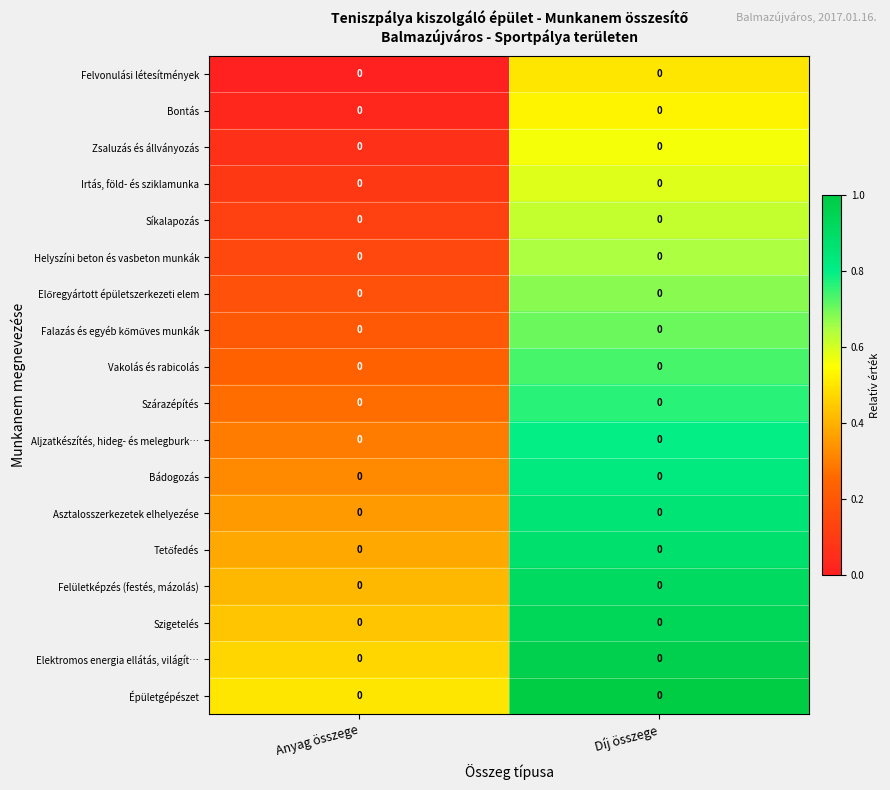

The Vakolás és rabicolás series shows 0.3 at Díj összege. True or false?

False